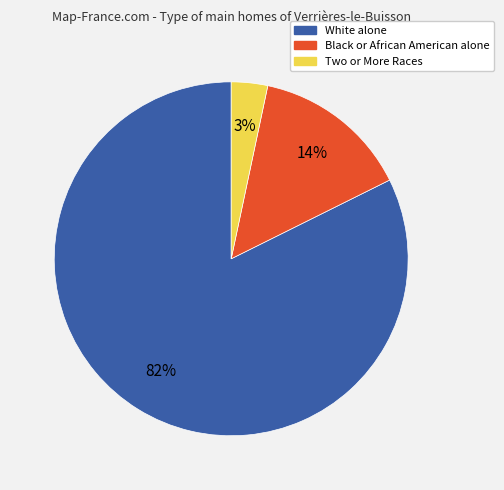

Is the sum of White alone and Two or More Races greater than half?

Yes